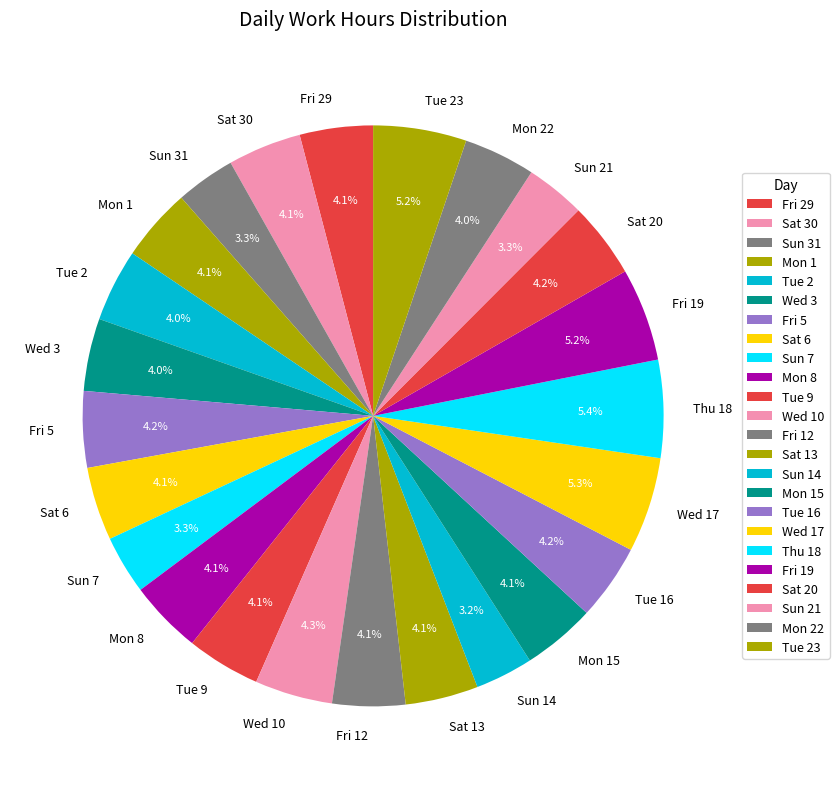

Do Wed 3 and Sat 20 together represent more than half of the pie?

No